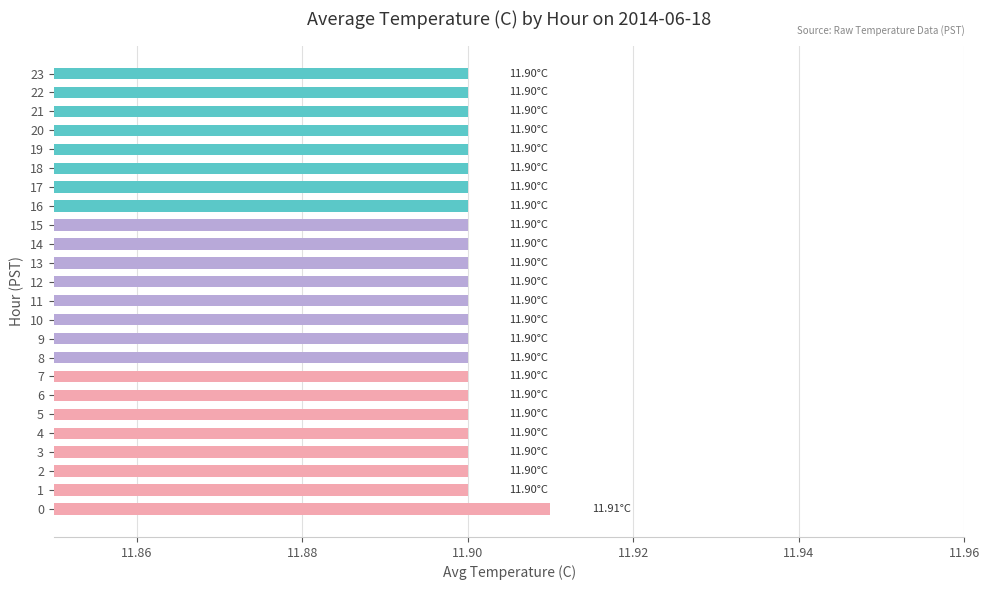

What is the sum of the values at 21 and 14?

23.8